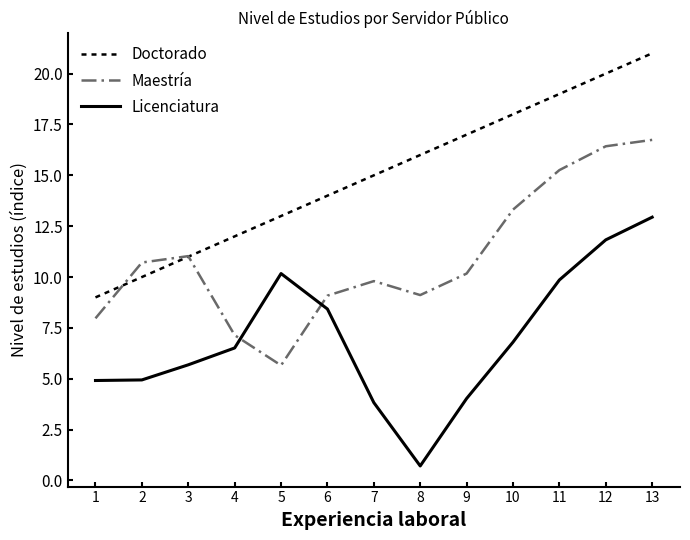

Is the value of Maestría at 9 greater than the value of Doctorado at 11?

No